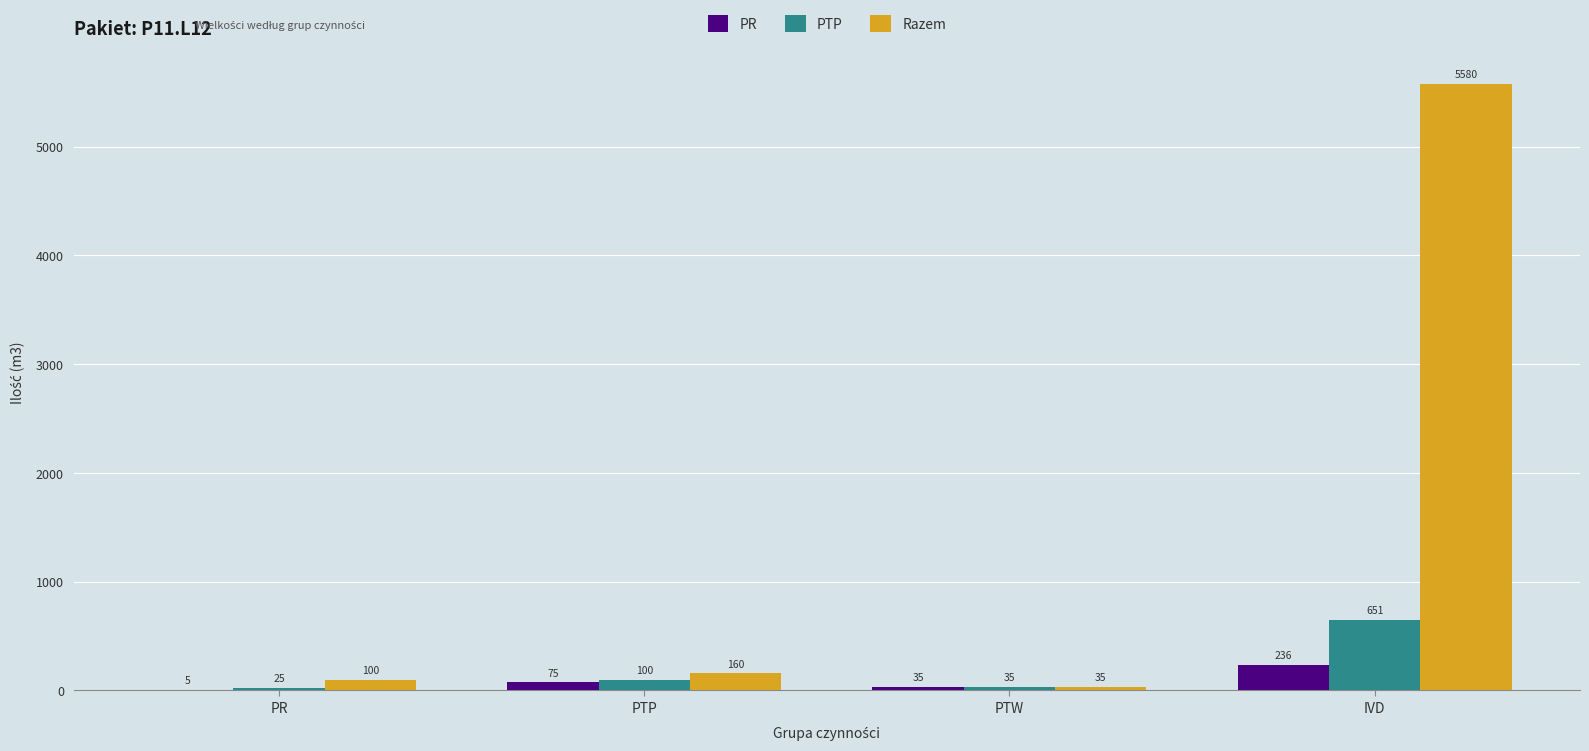

Which series has the widest spread of values?

Razem